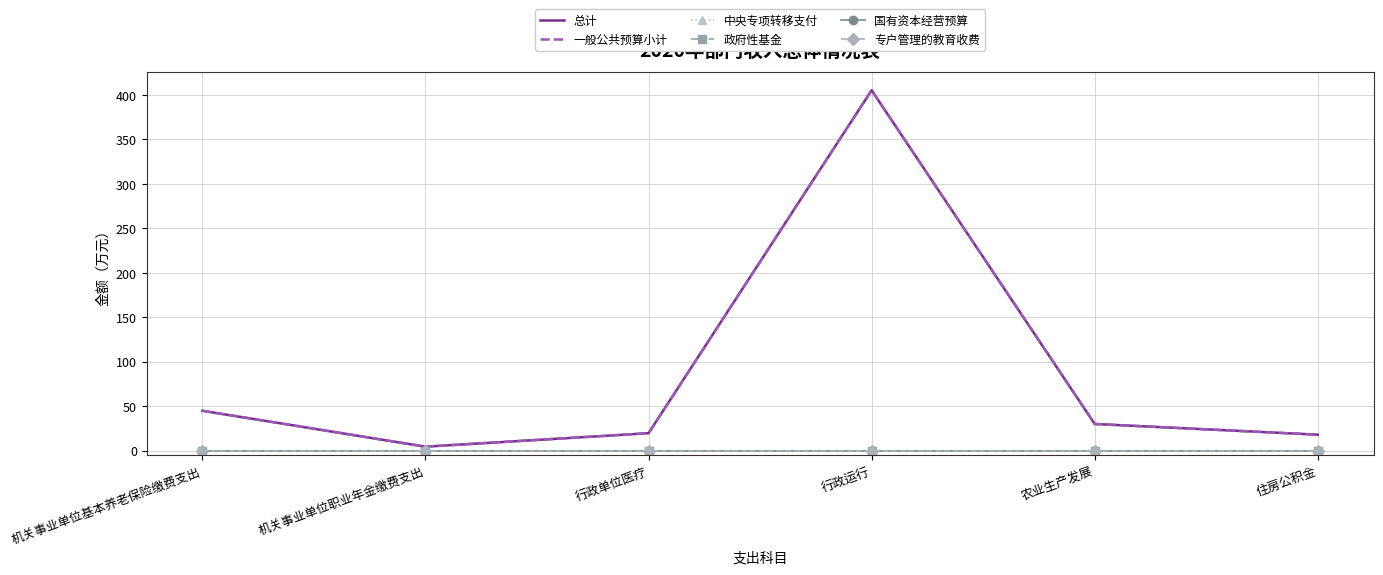

At which category is the sum across all series the highest?

行政运行